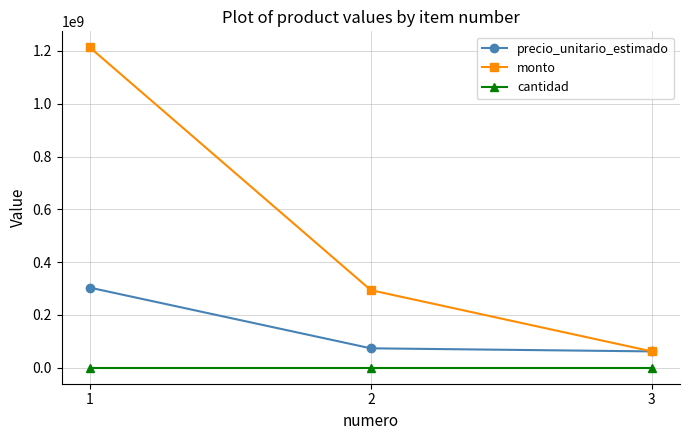

How many categories are shown in the chart?

3